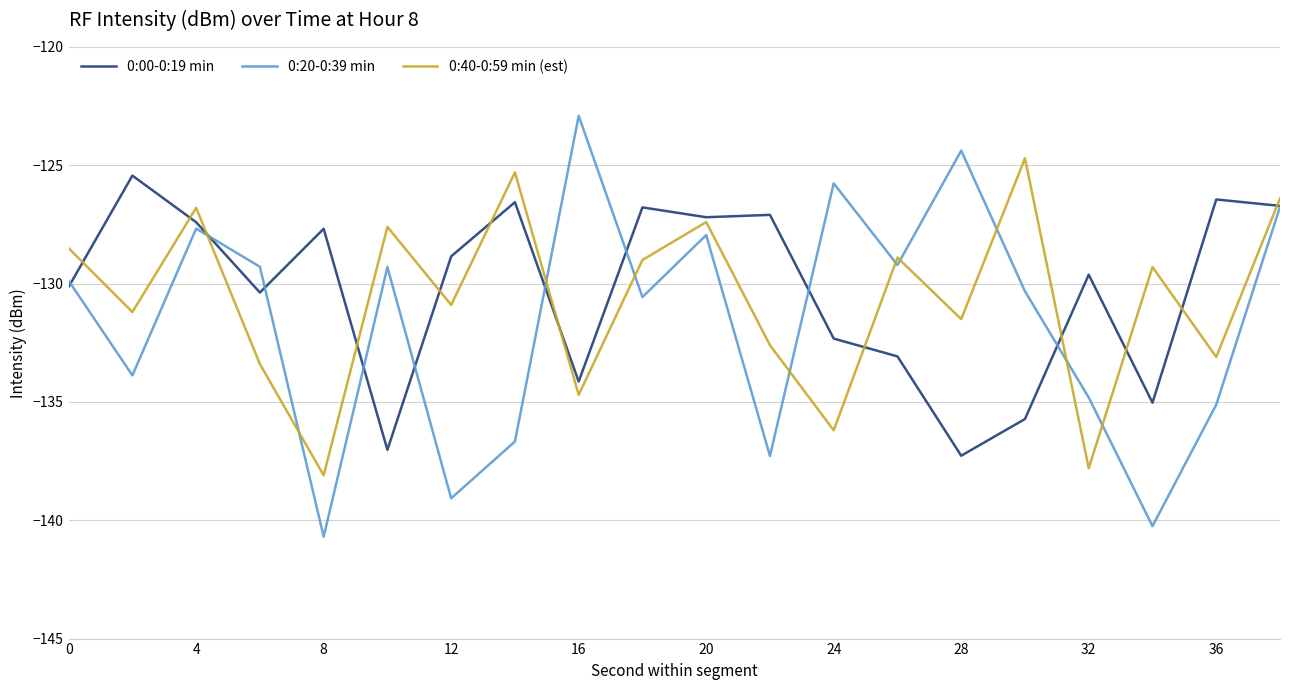

Which series has the widest spread of values?

0:20-0:39 min